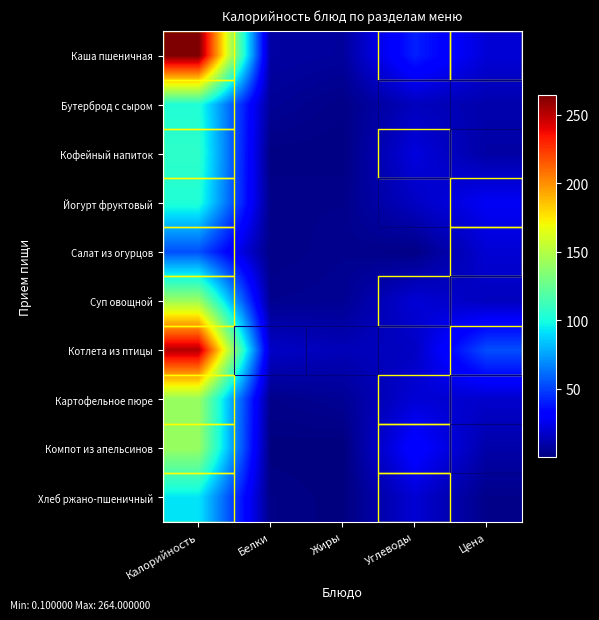

At how many categories does at least one series exceed 91?

1